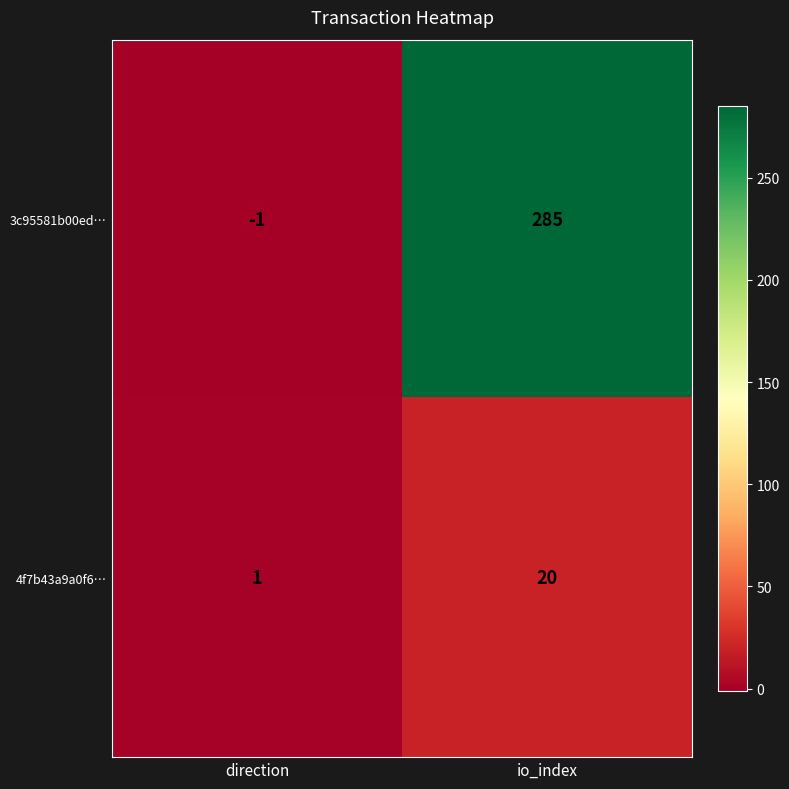

List the series in order of their peak value, highest first.

3c95581b00ed…, 4f7b43a9a0f6…